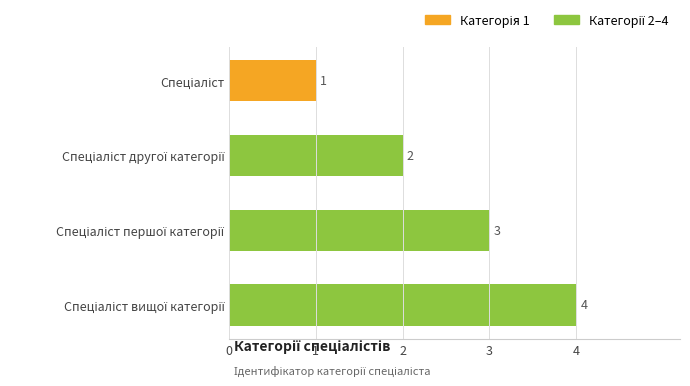

What is the difference between the maximum and minimum values?

3